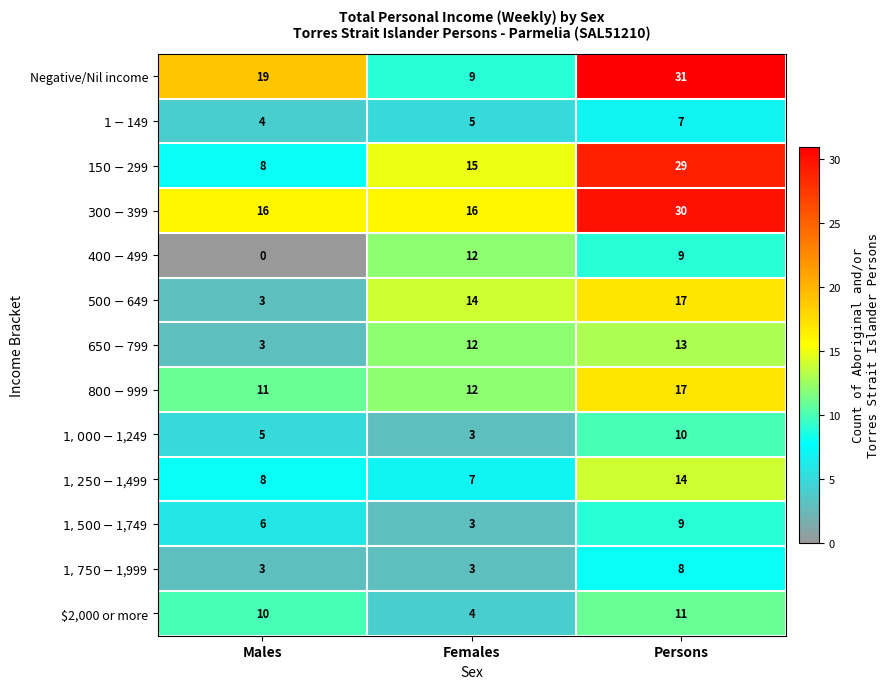

Between Males and Persons, which series saw the biggest shift?

$150-$299